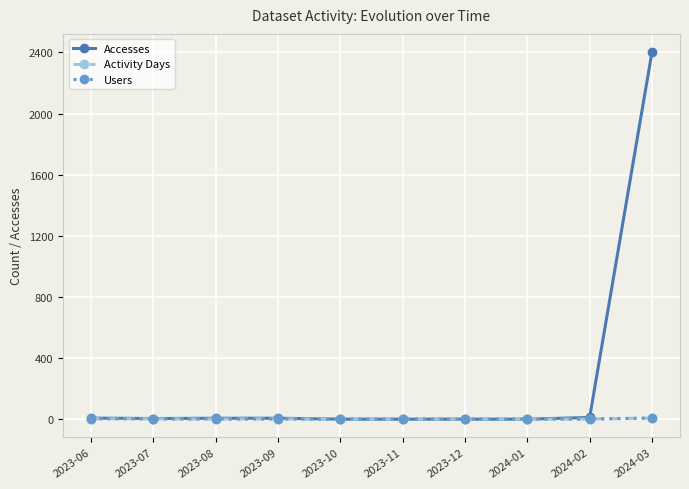

What position from the left is 2024-03?

10